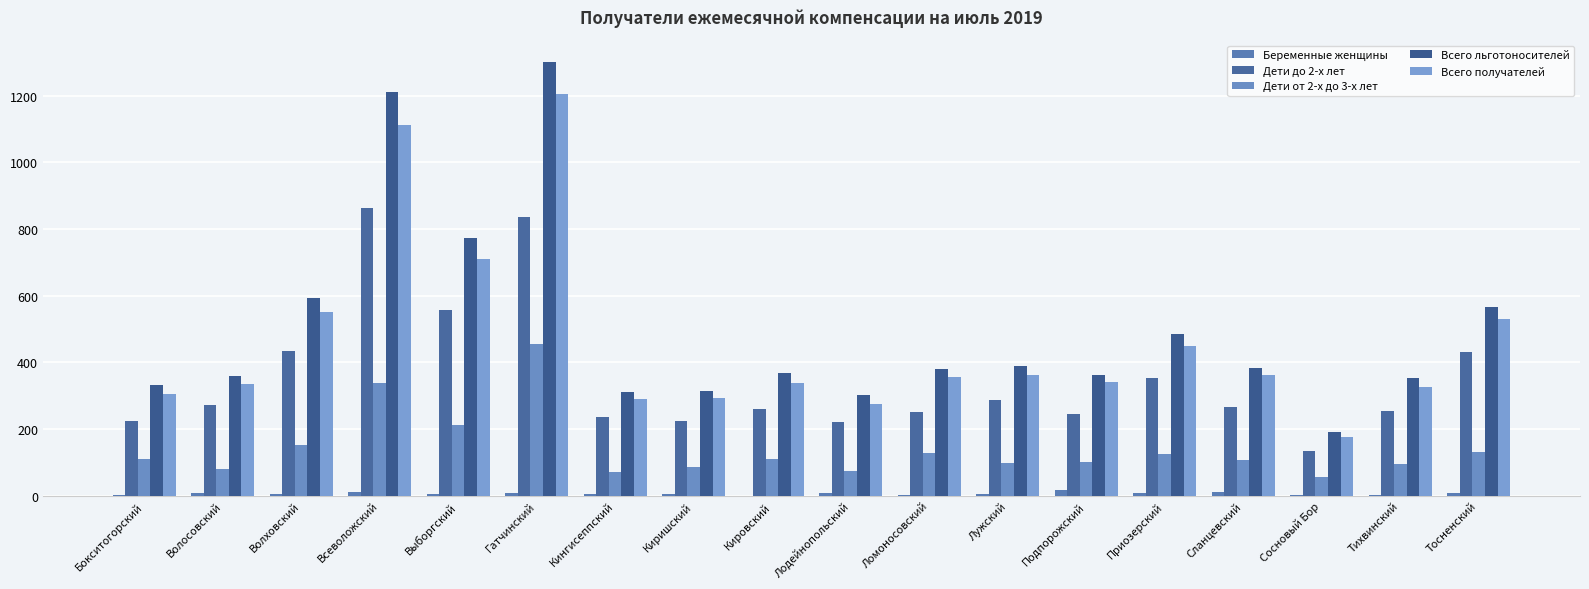

Are the bars horizontal?

No